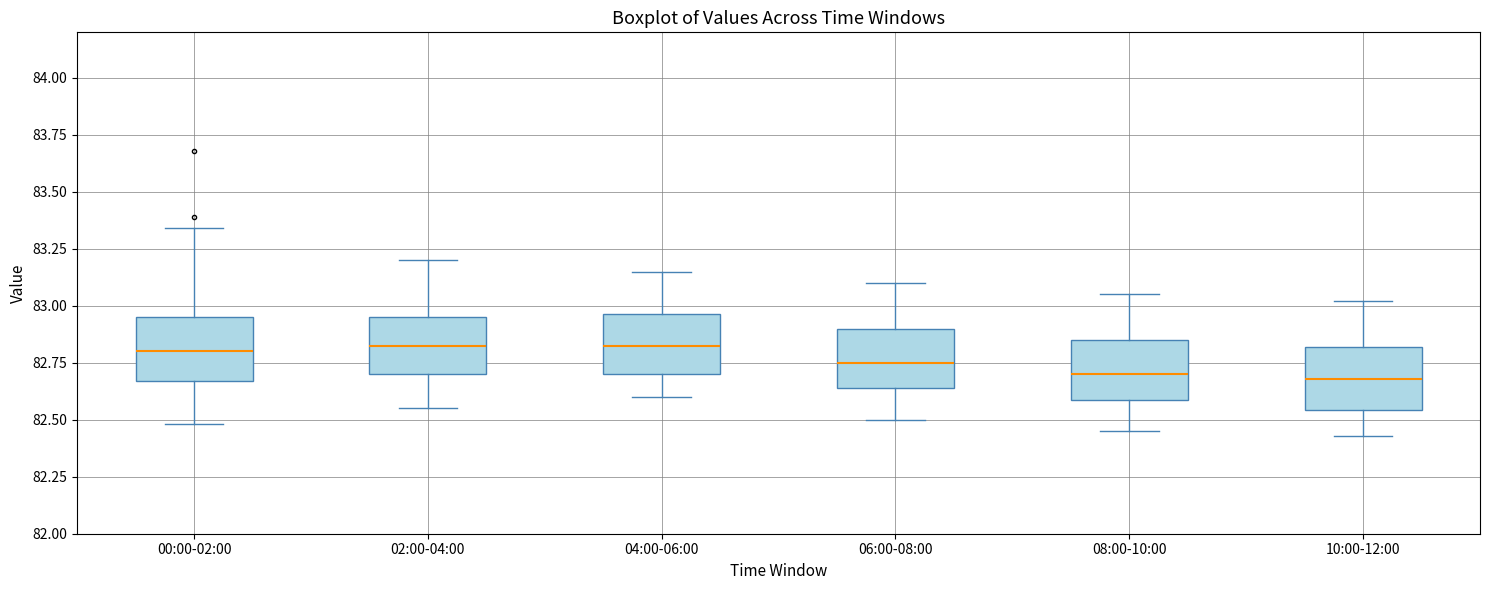

Where does the upper whisker of the box for 10:00-12:00 end on the y-axis? The values are not printed on the chart, so give them approximately, as read against the axis.

83.00